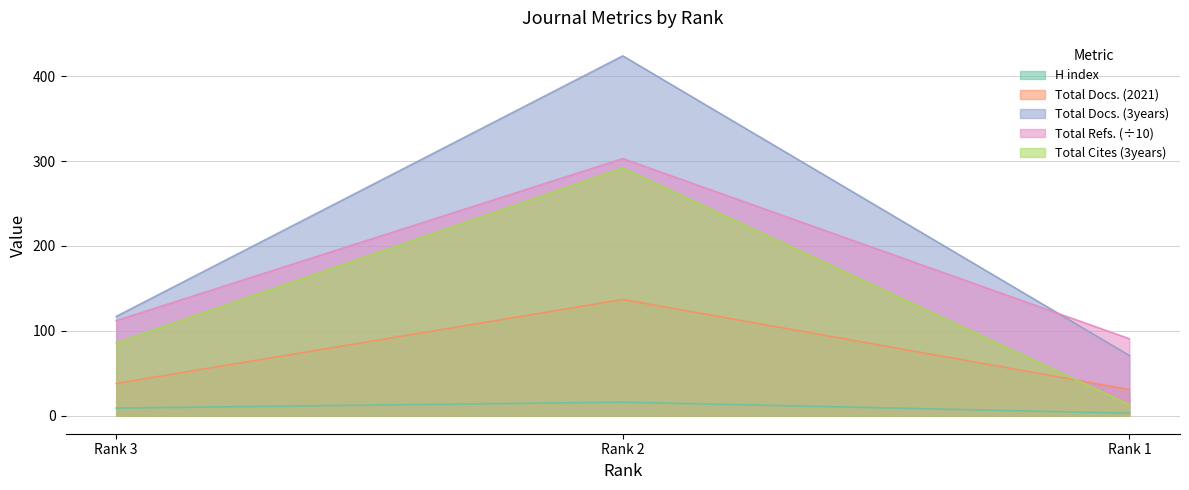

What is the value of the Total Cites (3years) point at the 2nd from the left?

292.0